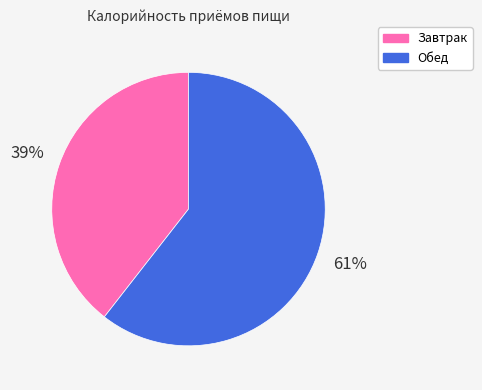

To the nearest percent, what is the combined percentage of Завтрак and Обед?

100%